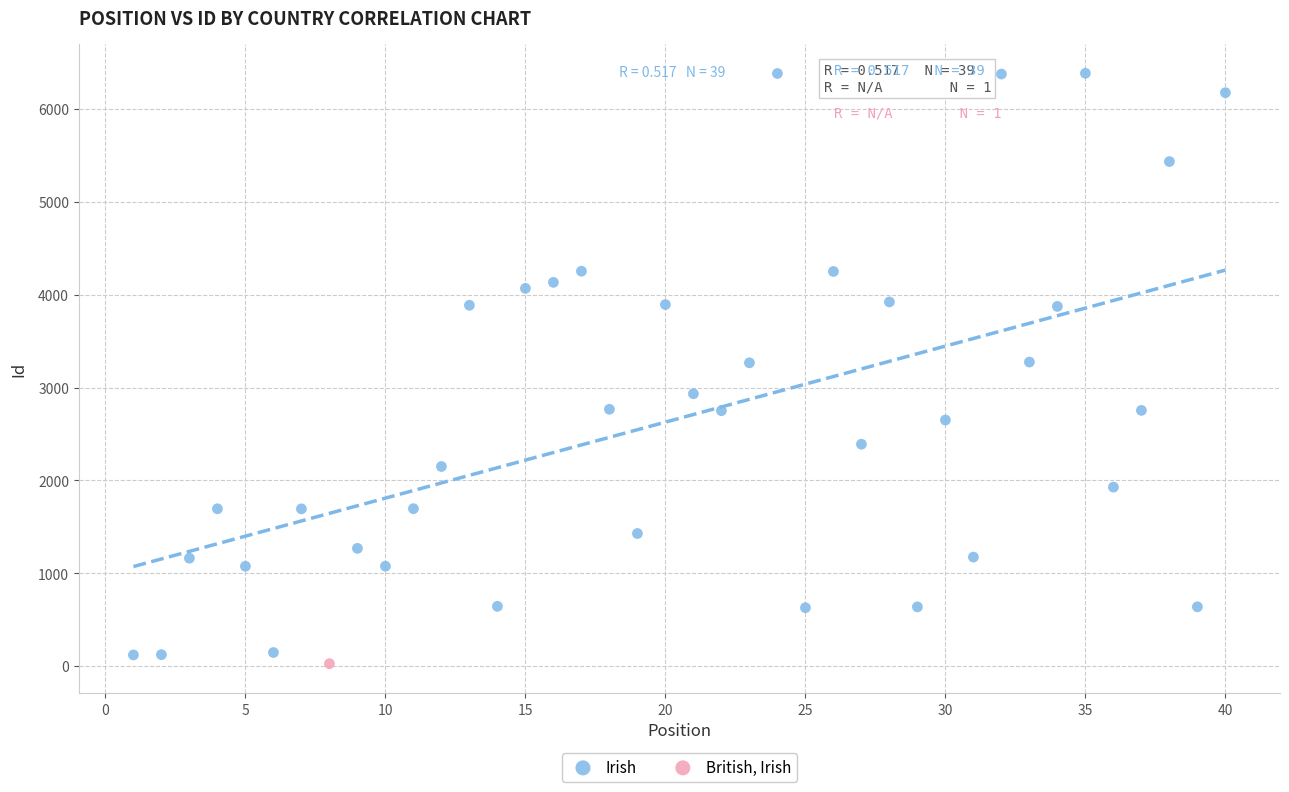

What are all the series names shown in the legend?

Irish, British, Irish